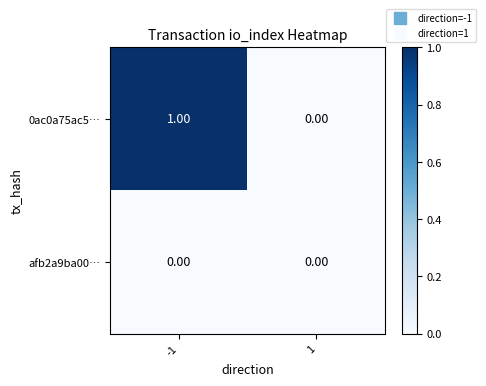

Rank the series by their maximum value, from highest to lowest.

0ac0a75ac5…, afb2a9ba00…